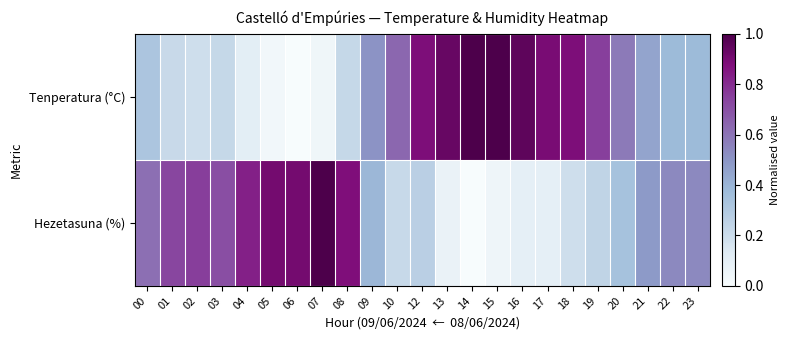

Reading left to right, list all the values displayed in this chart.

Tenperatura (°C): 00=0.3	01=0.2	02=0.2	03=0.2	04=0.1	05=0.0	06=0.0	07=0.0	08=0.2	09=0.5	10=0.6	12=0.9	13=0.9	14=1.0	15=1.0	16=1.0	17=0.9	18=0.9	19=0.8	20=0.6	21=0.5	22=0.4	23=0.4
Hezetasuna (%): 00=0.6	01=0.7	02=0.8	03=0.7	04=0.8	05=0.9	06=0.9	07=1.0	08=0.9	09=0.4	10=0.2	12=0.3	13=0.1	14=0.0	15=0.0	16=0.1	17=0.1	18=0.2	19=0.2	20=0.3	21=0.5	22=0.5	23=0.5